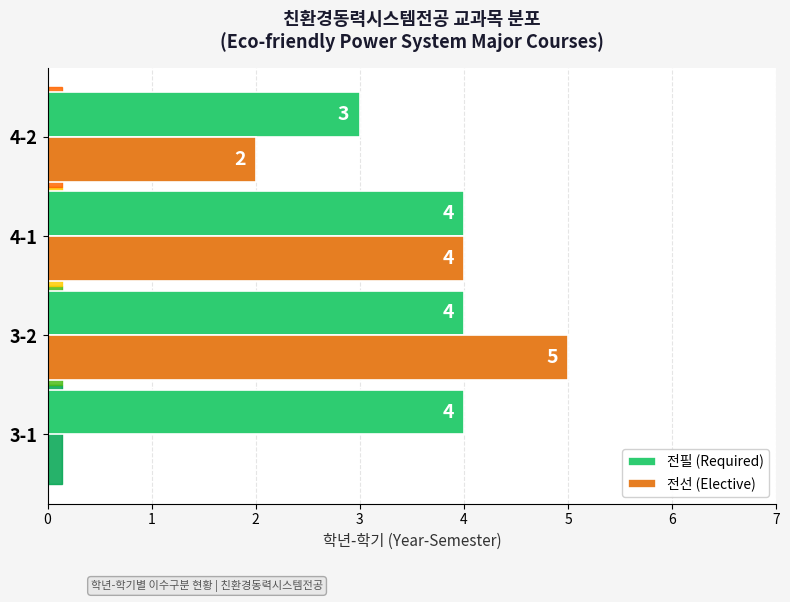

Which series changed the most between 3-2 and 4-1?

전선 (Elective)